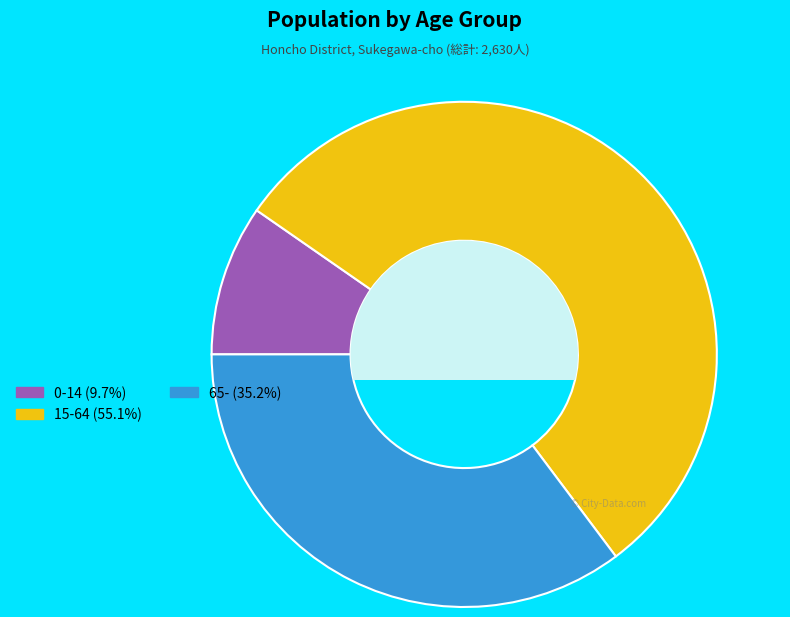

What is the largest slice in the pie chart?

15-64